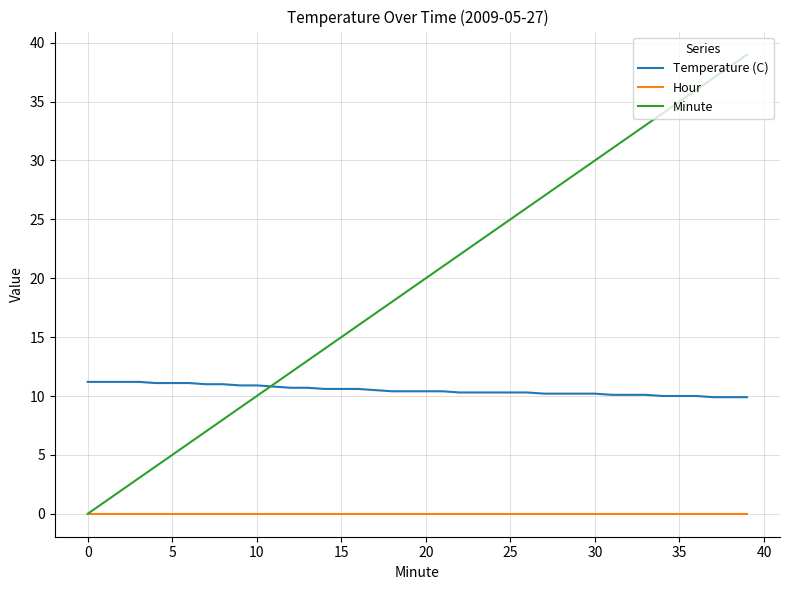

How many lines are shown in the chart?

3